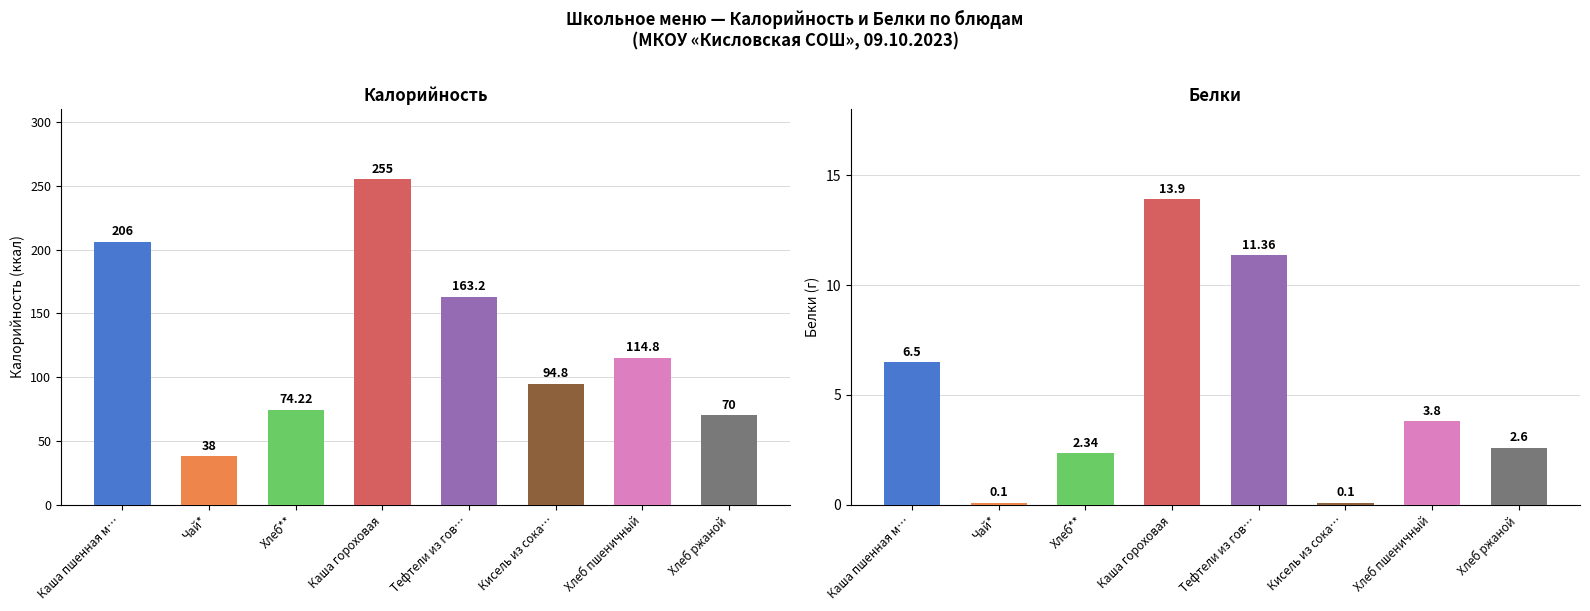

Which series has the largest range (max minus min)?

Калорийность